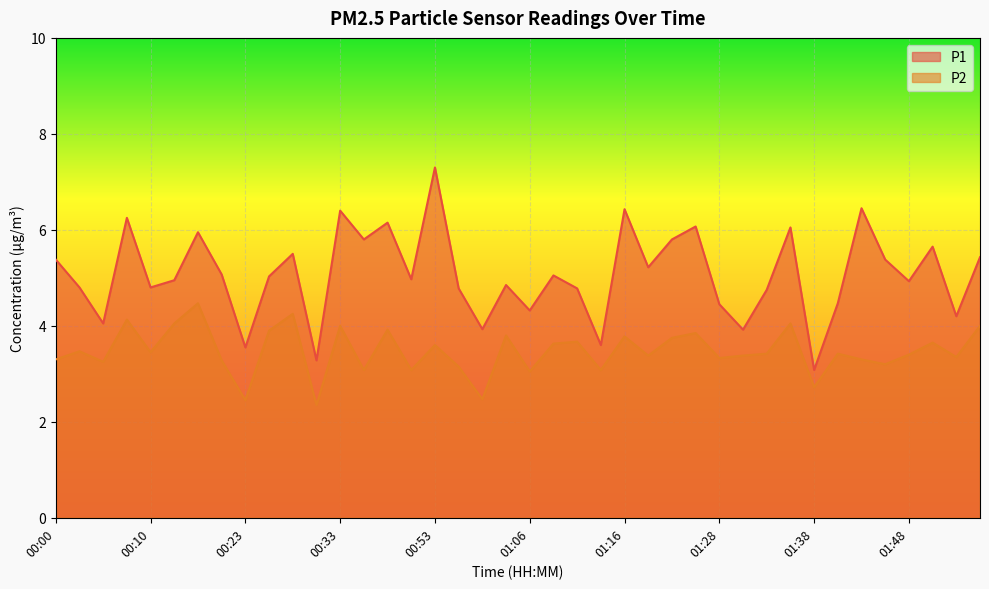

What is the minimum value for P2?

2.4